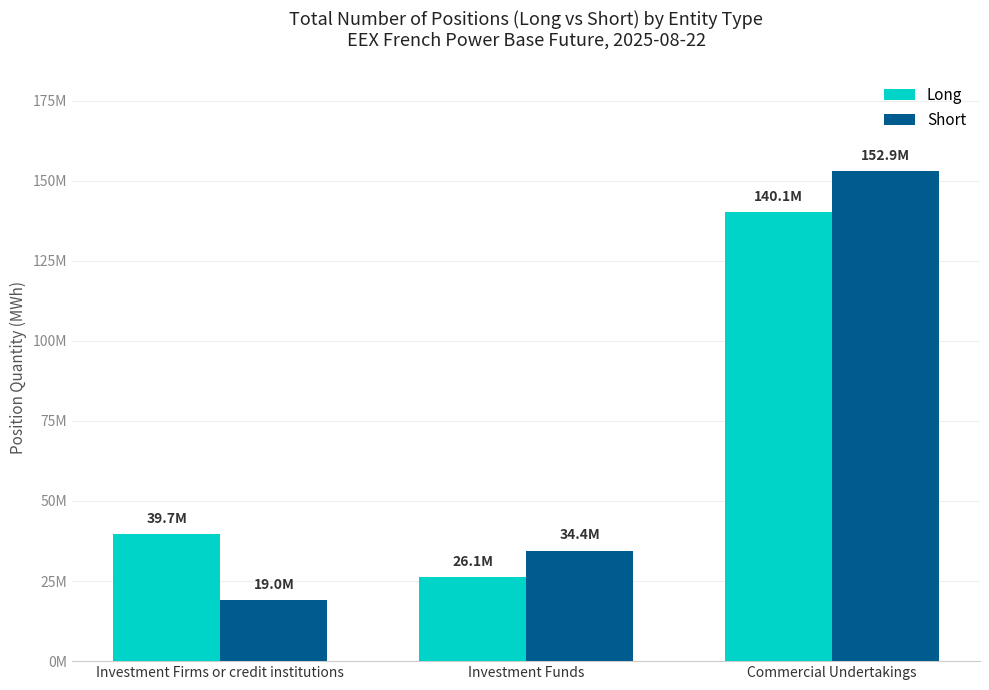

What is the label of the 1st bar from the right?

Commercial Undertakings